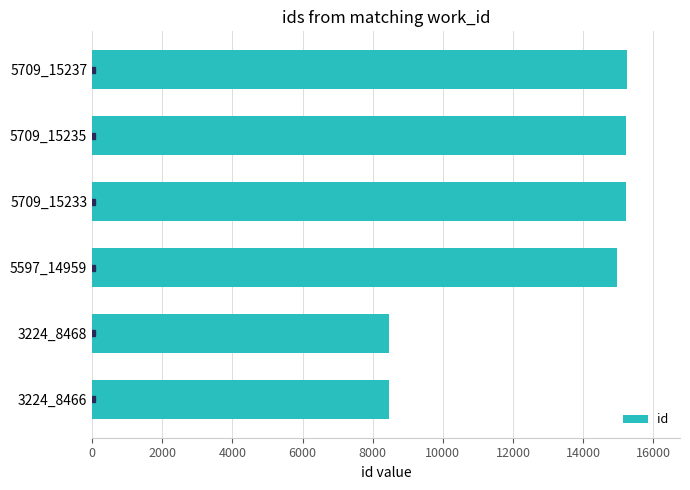

True or false: the data shows 13178 at 3224_8468.

False